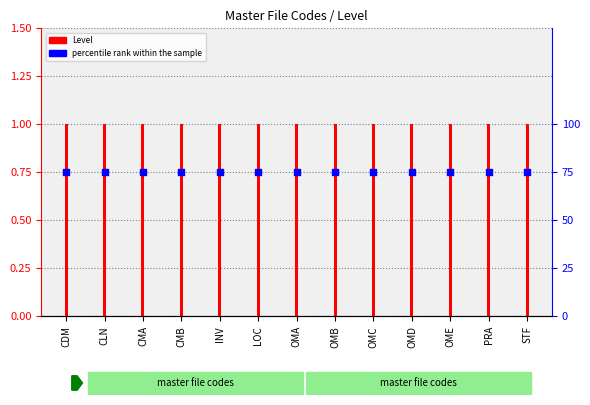

What are all the series names shown in the legend?

Level, percentile rank within the sample